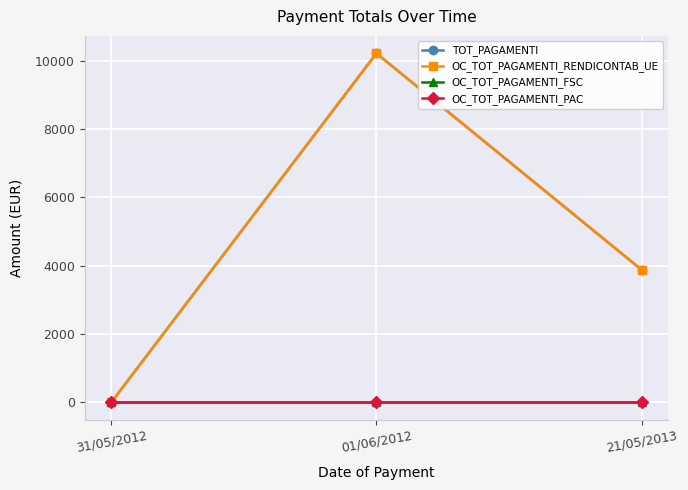

At 21/05/2013, list the series in order from smallest to largest.

OC_TOT_PAGAMENTI_FSC, OC_TOT_PAGAMENTI_PAC, TOT_PAGAMENTI, OC_TOT_PAGAMENTI_RENDICONTAB_UE